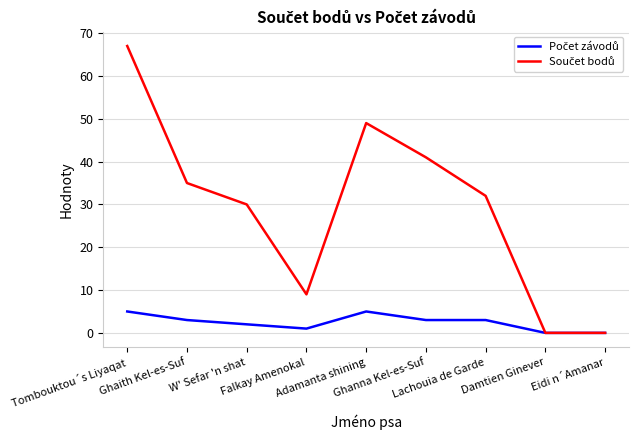

What is the greatest value displayed?

67